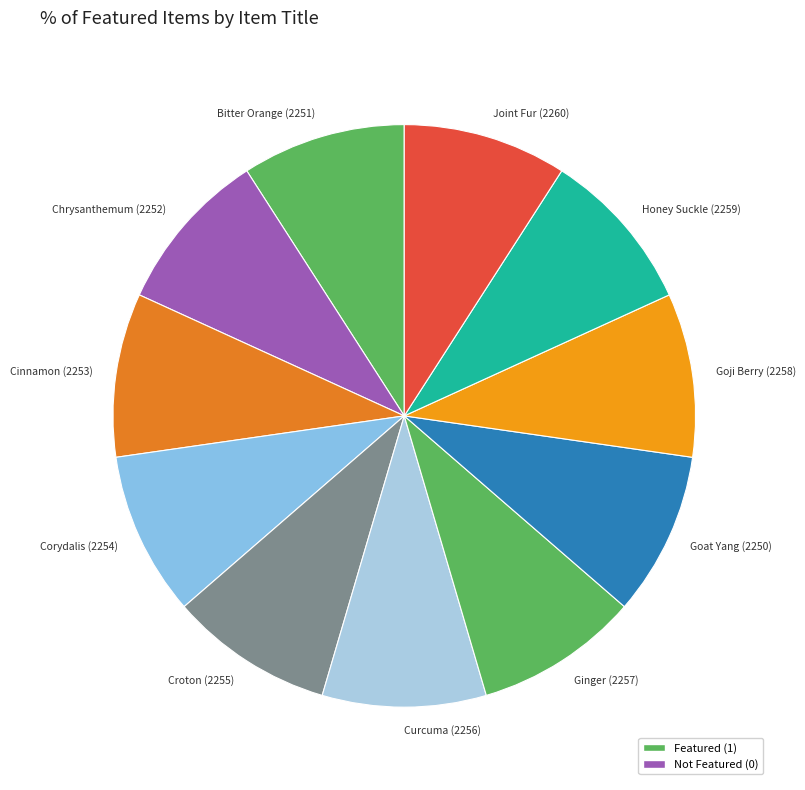

Do Chrysanthemum (2252) and Goat Yang (2250) together represent more than half of the pie?

No